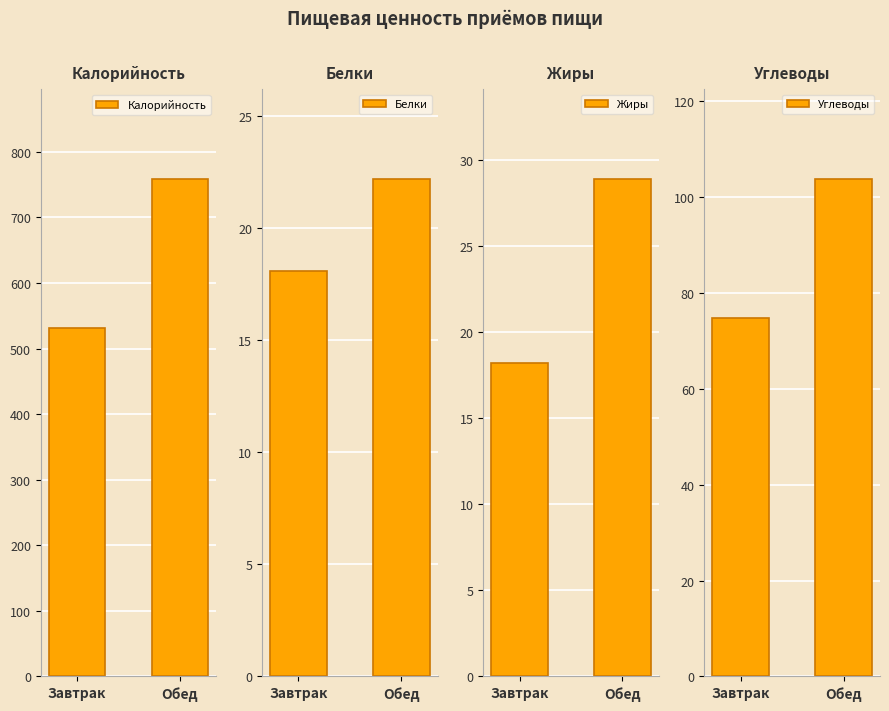

The Углеводы series shows 103.7 at Обед. True or false?

True